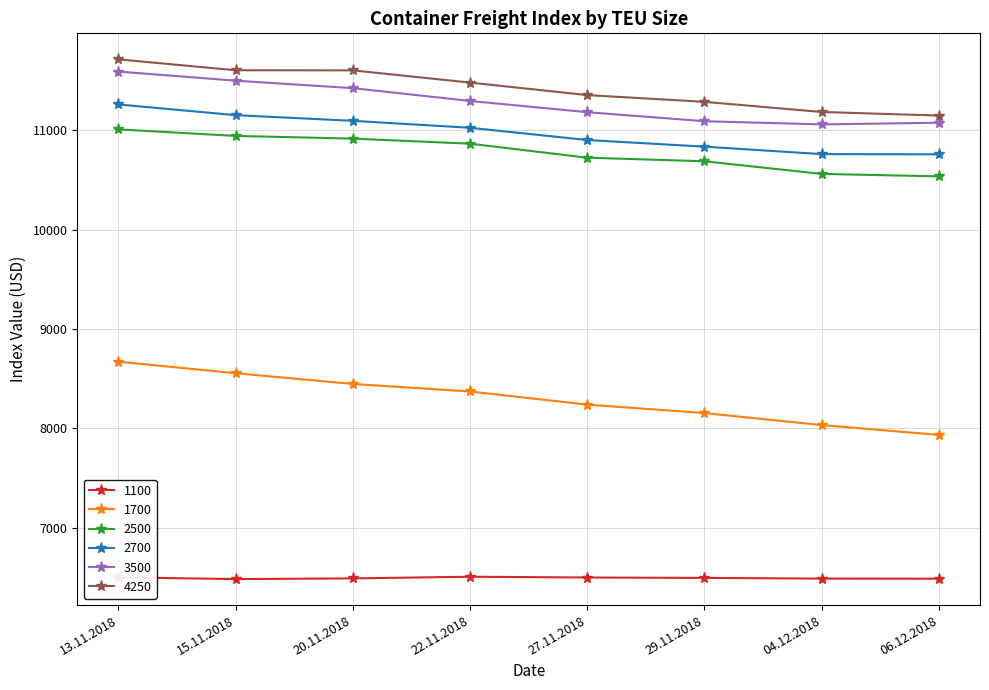

What is the label of the 3rd point from the left?

20.11.2018